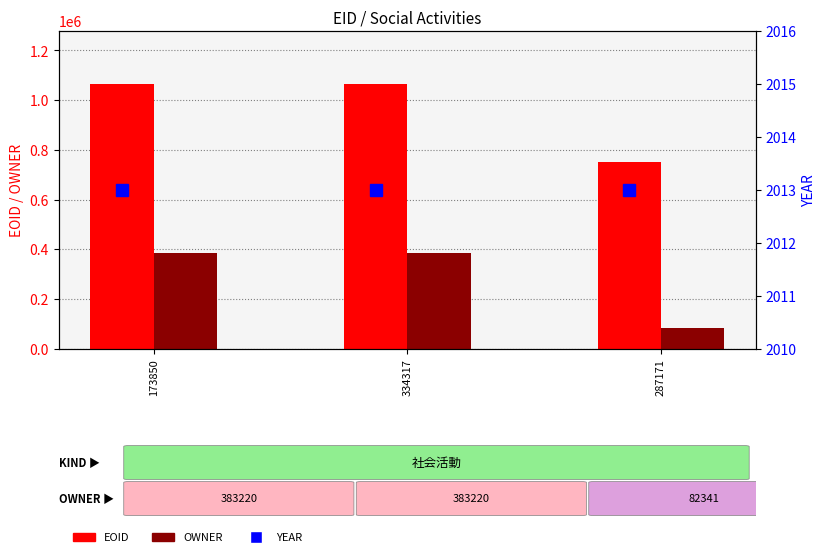

Which has a higher value, 287171 or 334317?

334317